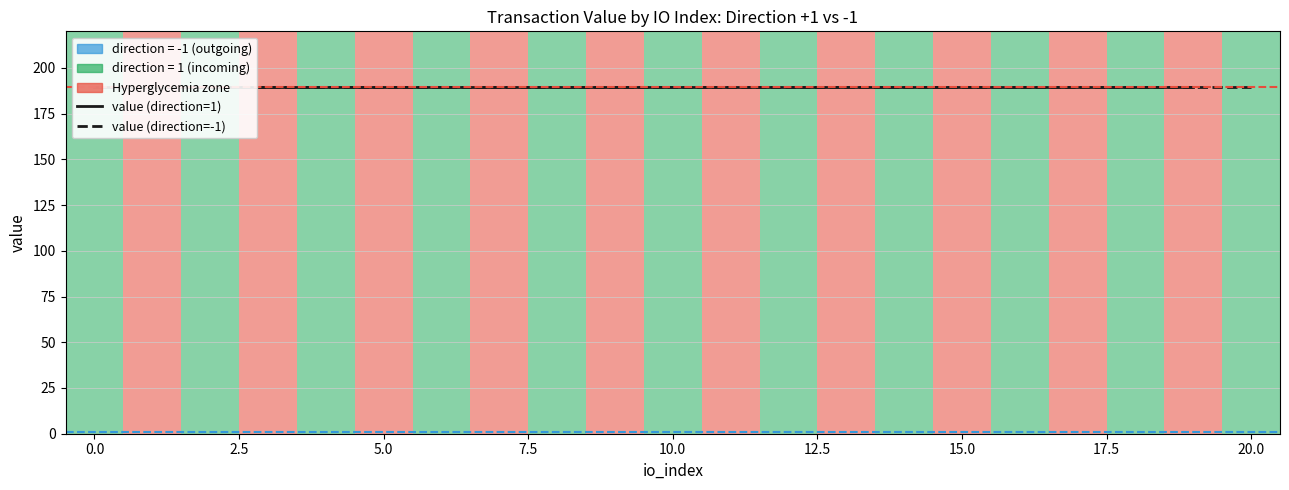

How many intersections are there between io_index and direction?

1